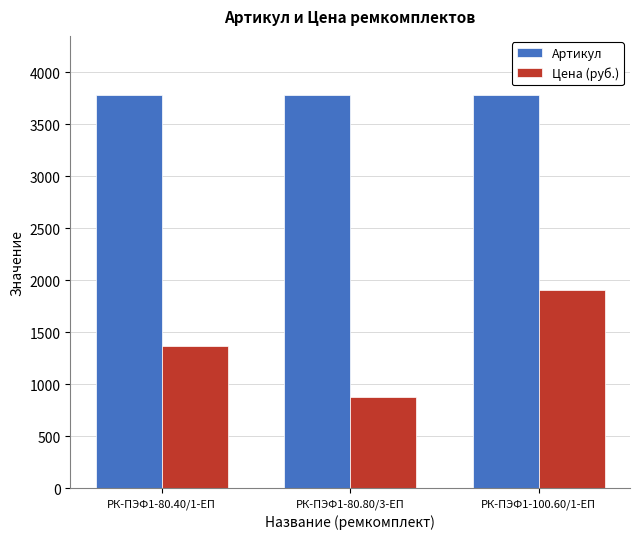

Which category has the highest value in the Цена (руб.) series?

РК-ПЭФ1-100.60/1-ЕП